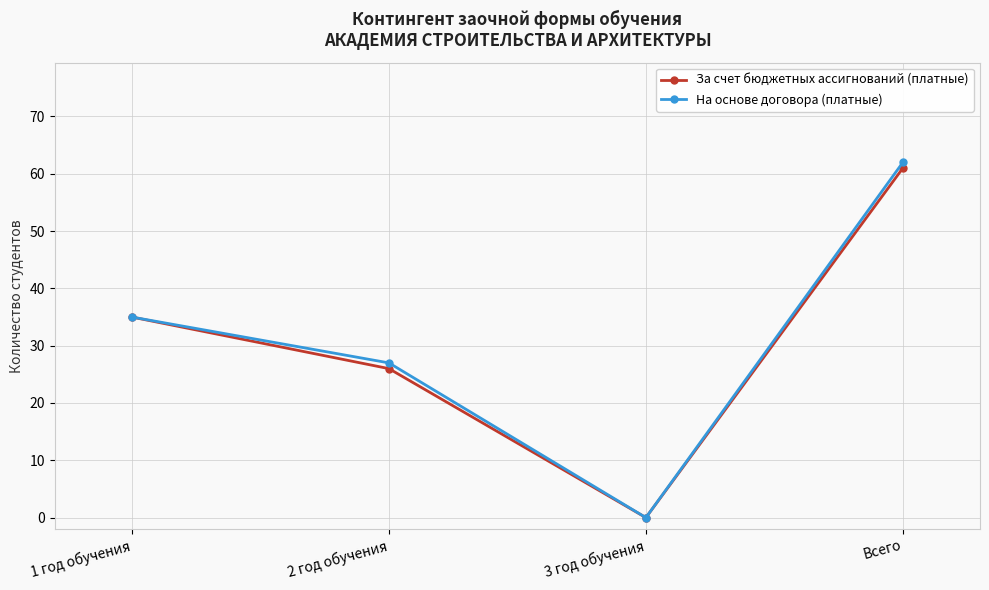

Which category has the lowest value in the За счет бюджетных ассигнований (платные) series?

3 год обучения